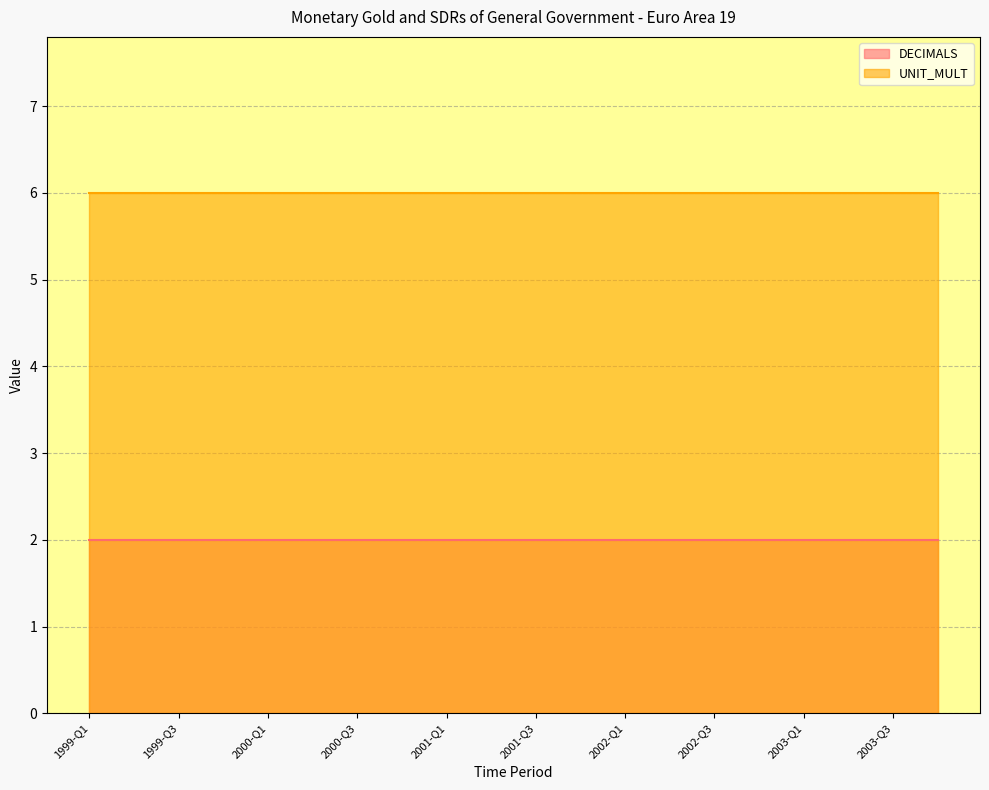

Does the chart have visible grid lines?

Yes